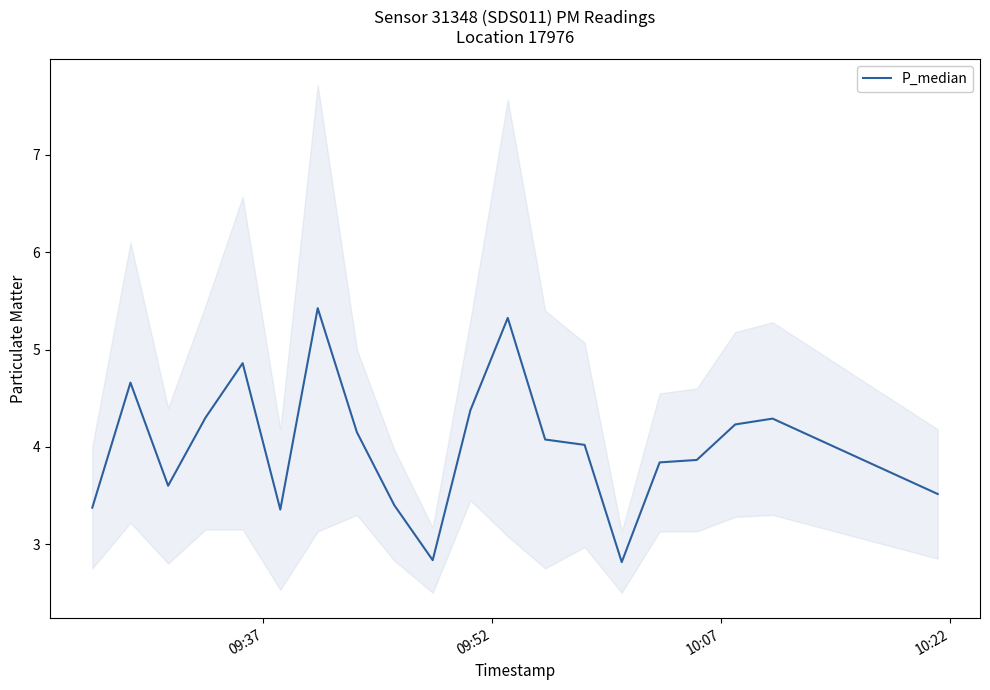

Reading right to left, list all the values displayed in this chart.

3.5	4.3	4.2	3.9	3.8	2.8	4.0	4.1	5.3	4.4	2.8	3.4	4.2	5.4	3.4	4.9	4.3	3.6	4.7	3.4